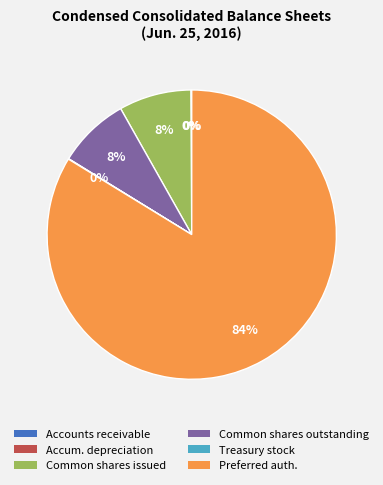

To the nearest percent, what is the difference between the largest and smallest slice percentages?

84%